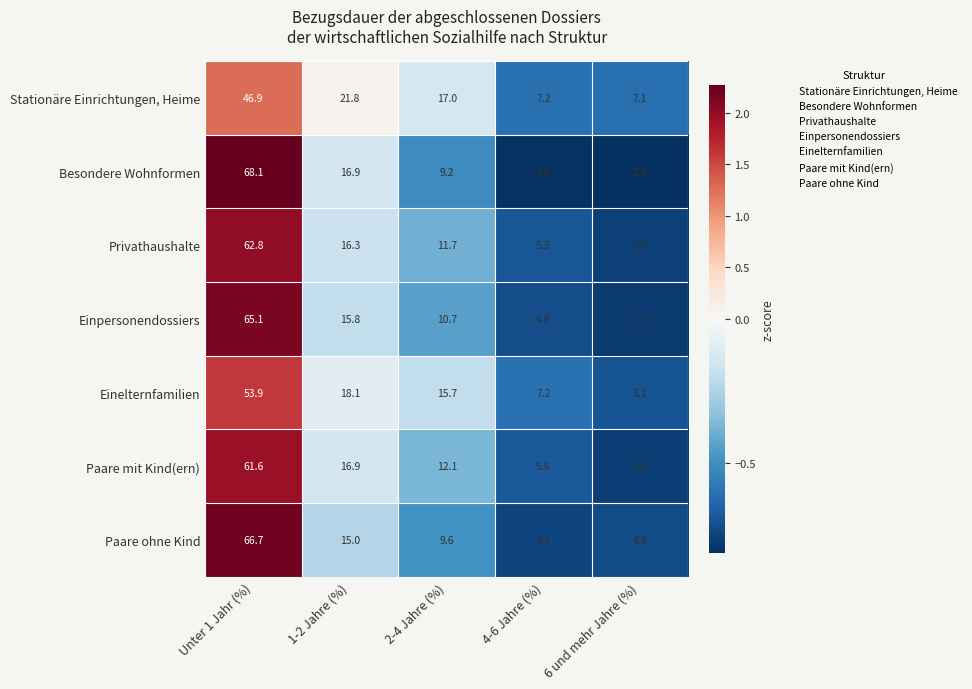

How many categories are shown in the chart?

5